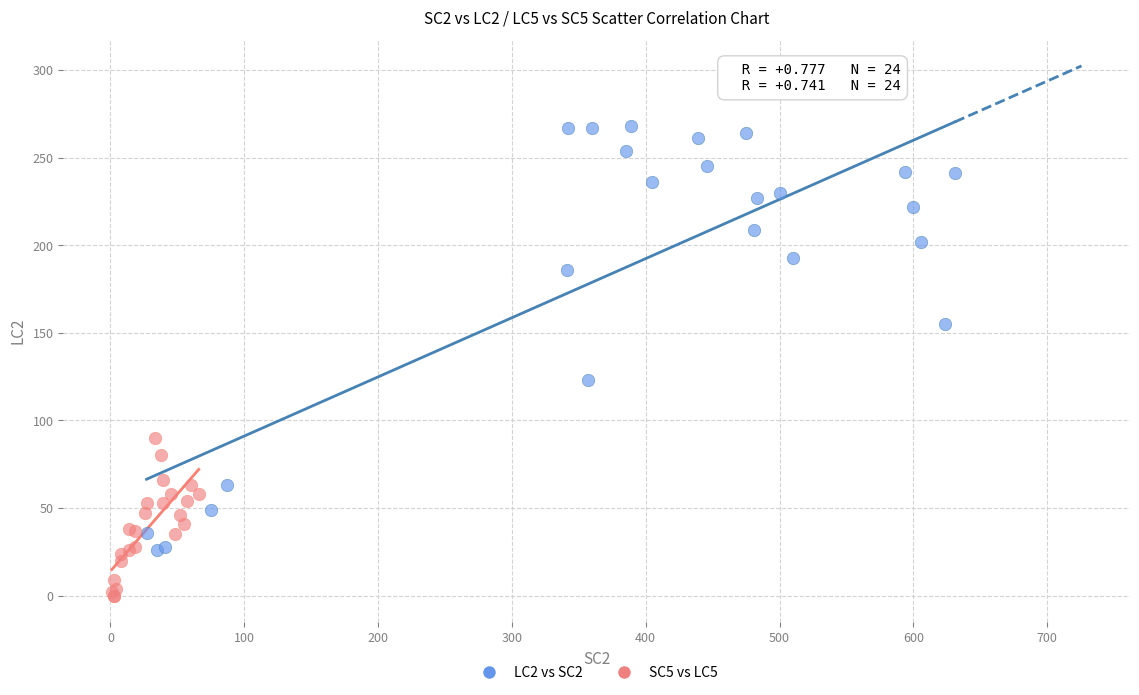

Which series has the largest Y range (max minus min)?

LC2 vs SC2